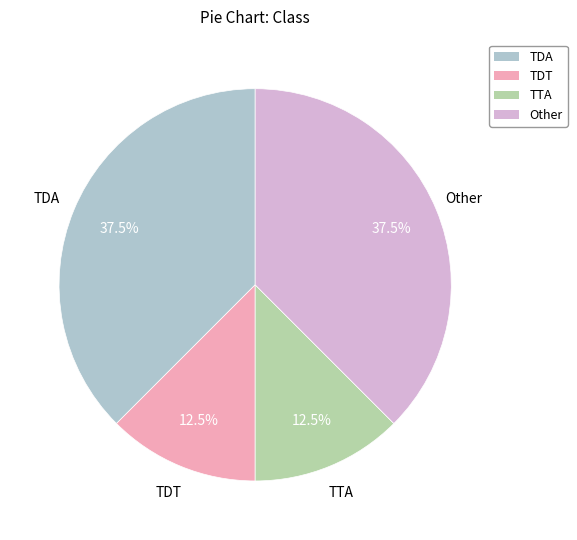

Is TDT the majority of the pie?

No